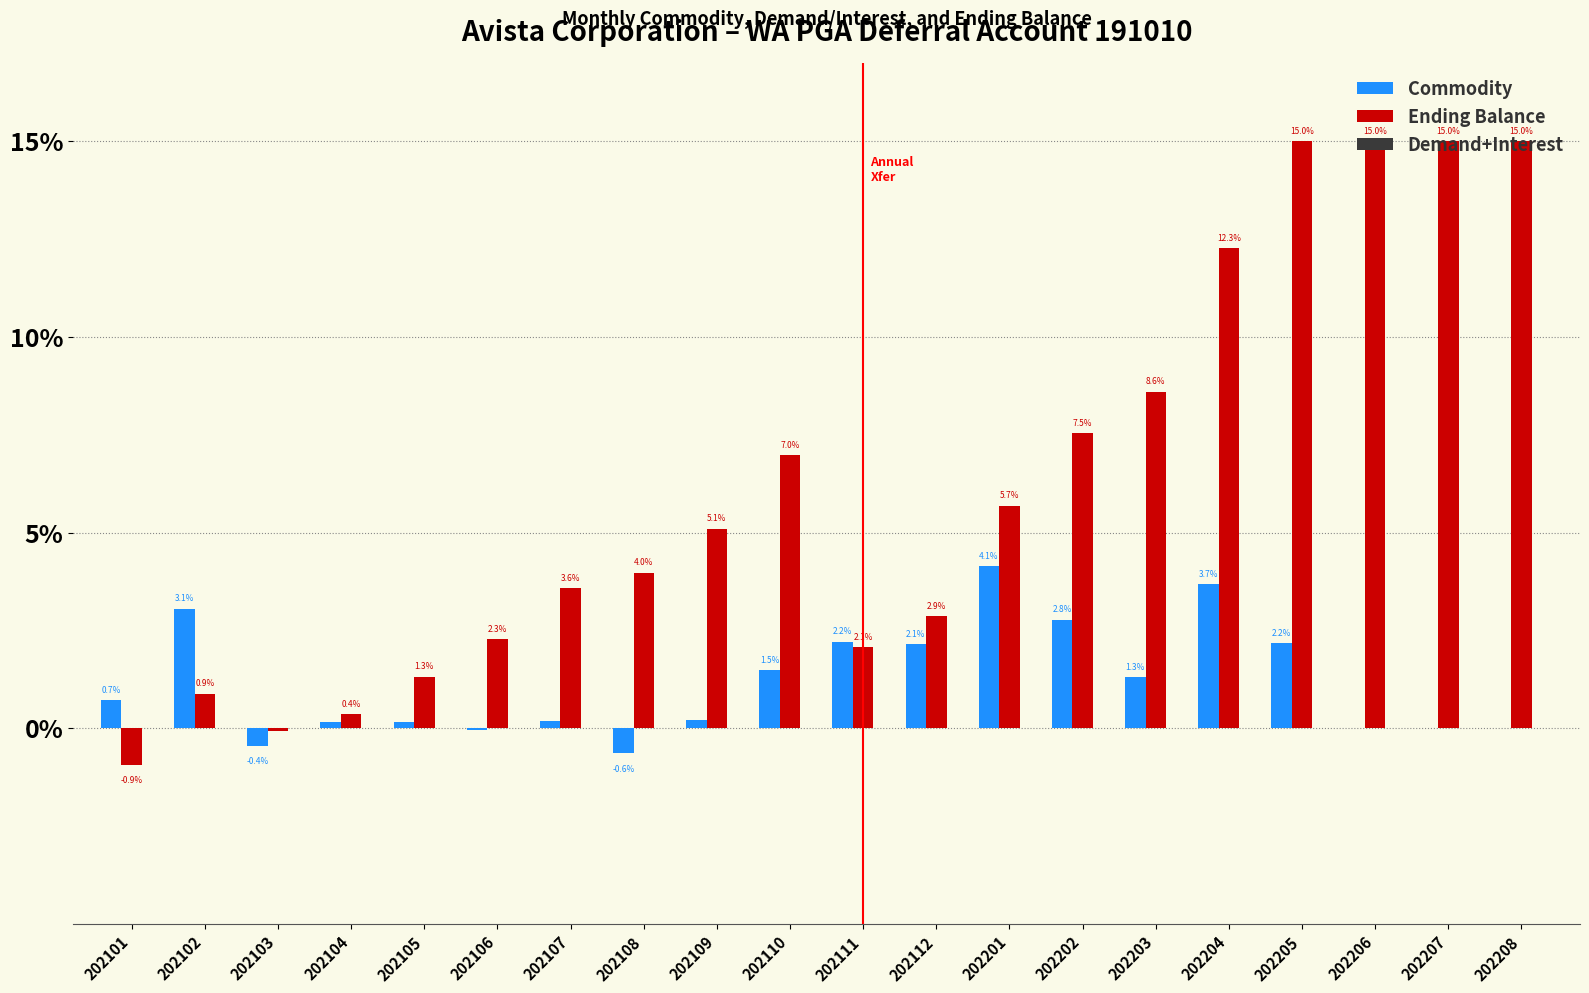

What is the total value across all series at 202207?

15.0